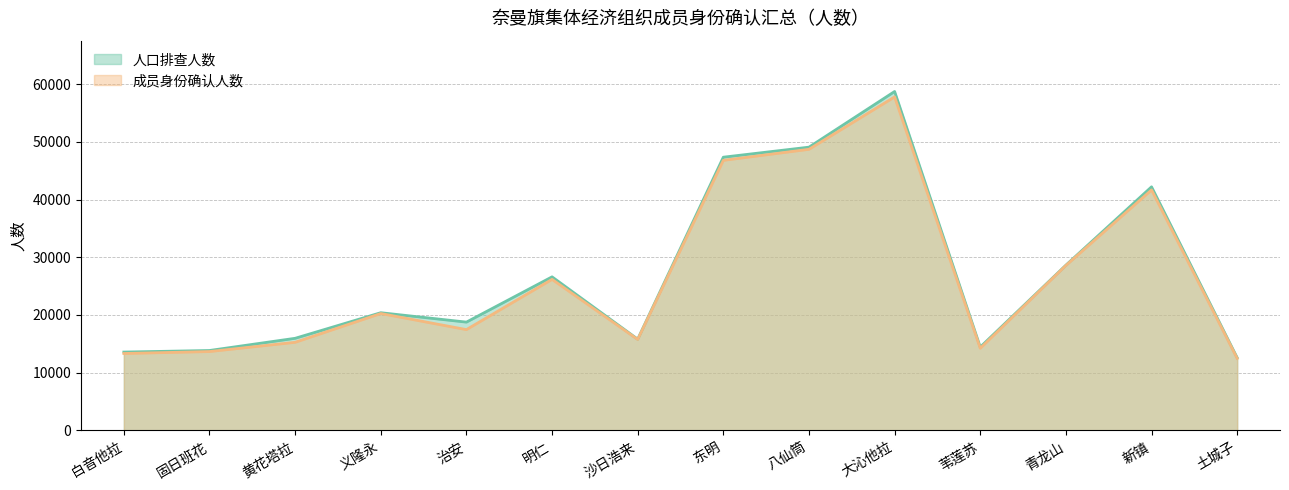

What is the label of the 12th point from the right?

黄花塔拉